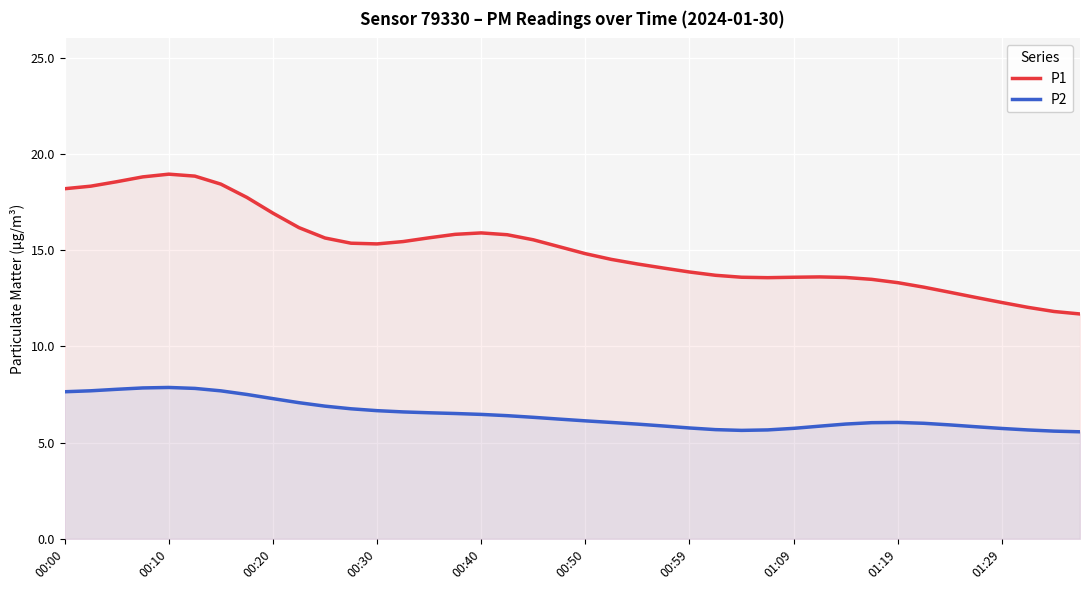

What is the total value across all series at 00:59?

19.6